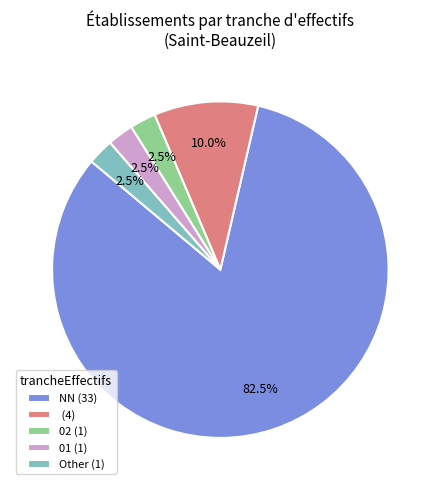

What is the majority slice?

NN (33)